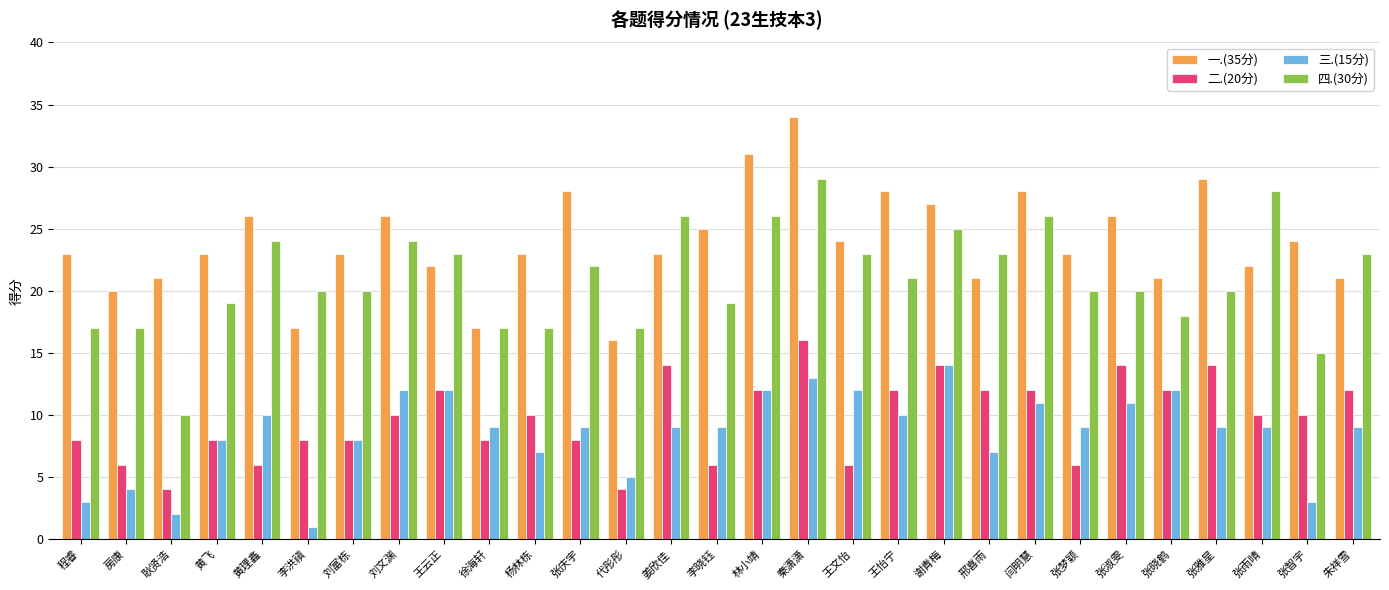

Rank the series by their maximum value, from highest to lowest.

一.(35分), 四.(30分), 二.(20分), 三.(15分)